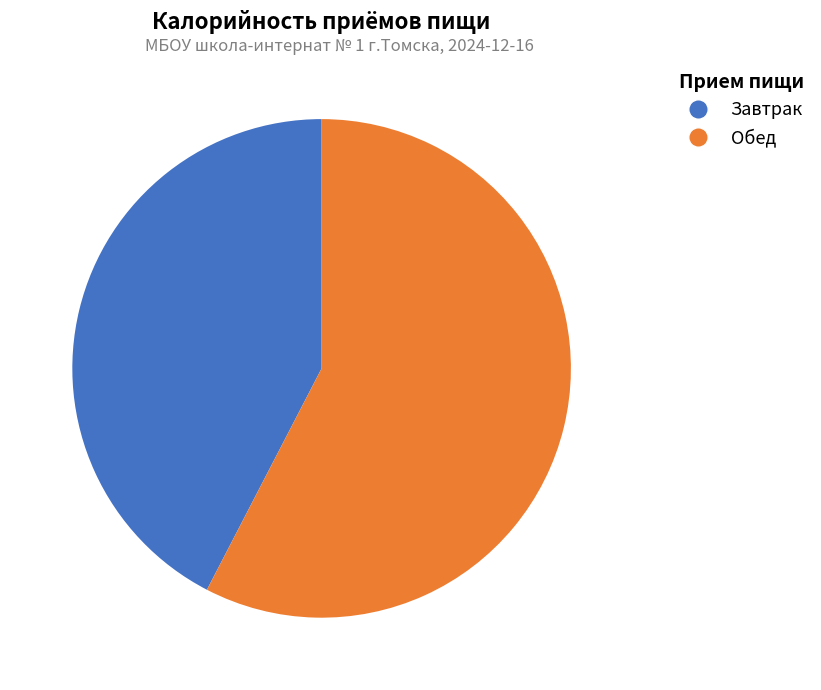

Is there a majority slice in this chart?

Yes